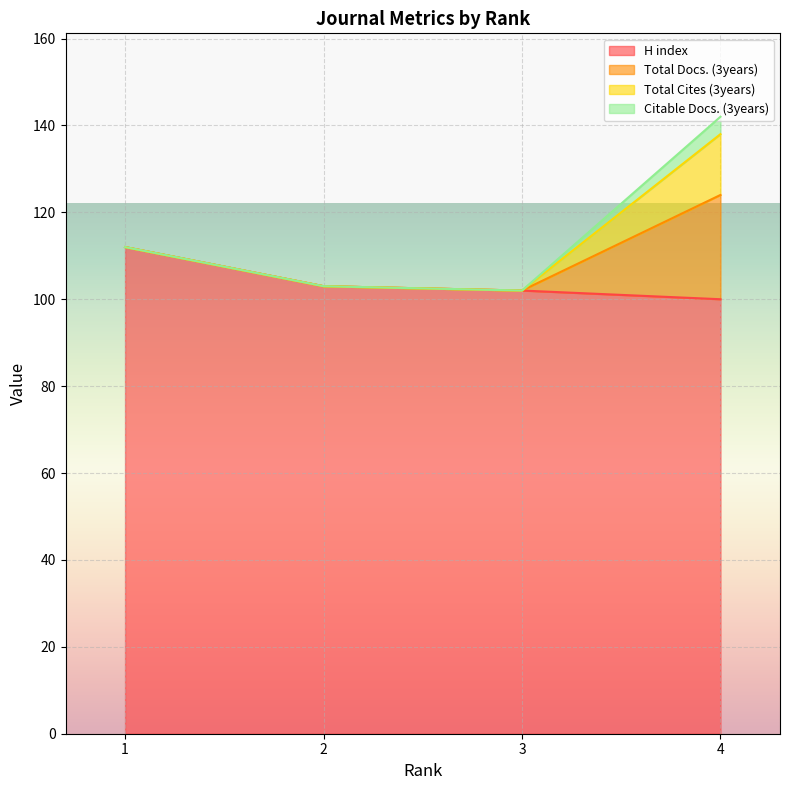

Between 2 and 4, which is larger?

2